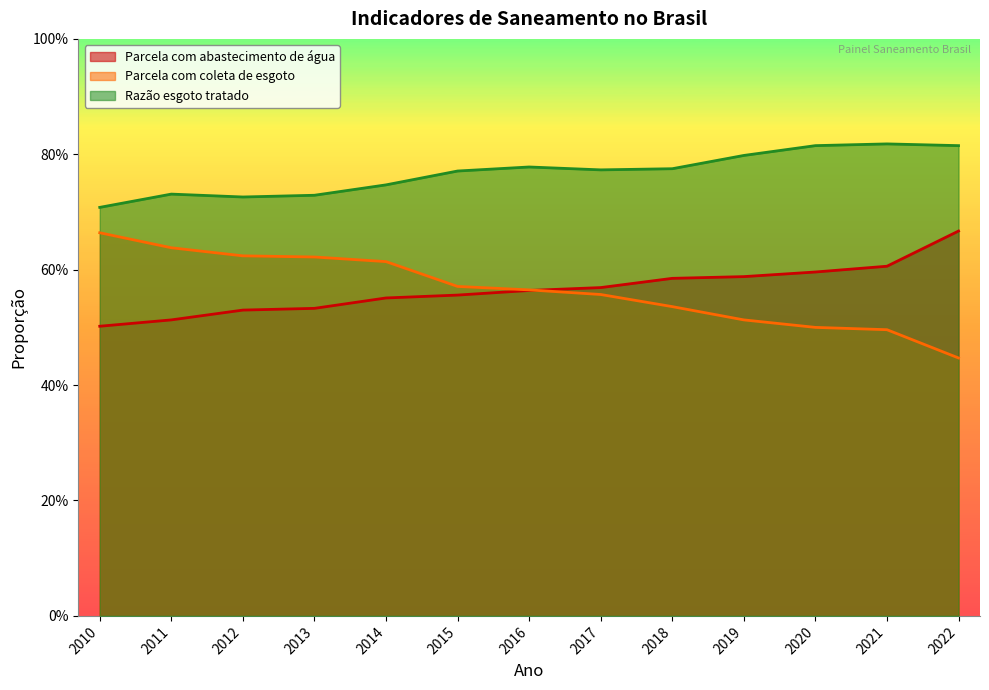

At how many categories does at least one series exceed 0?

13